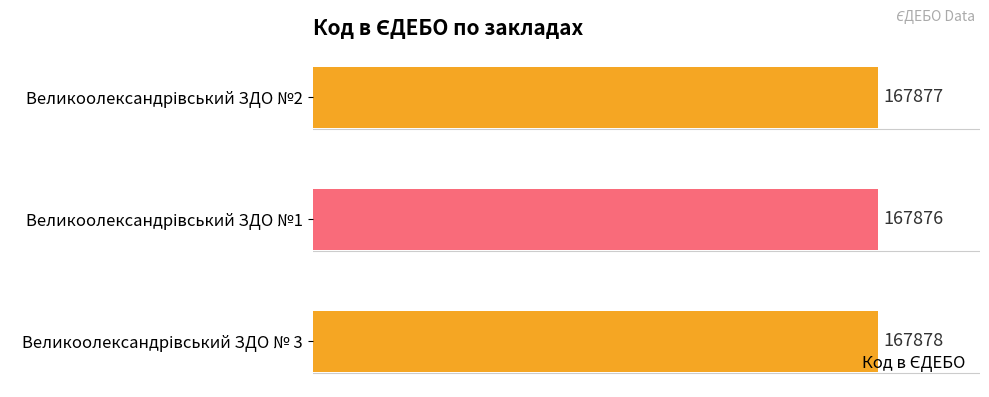

Count the values in the range 167876 to 167878.

3